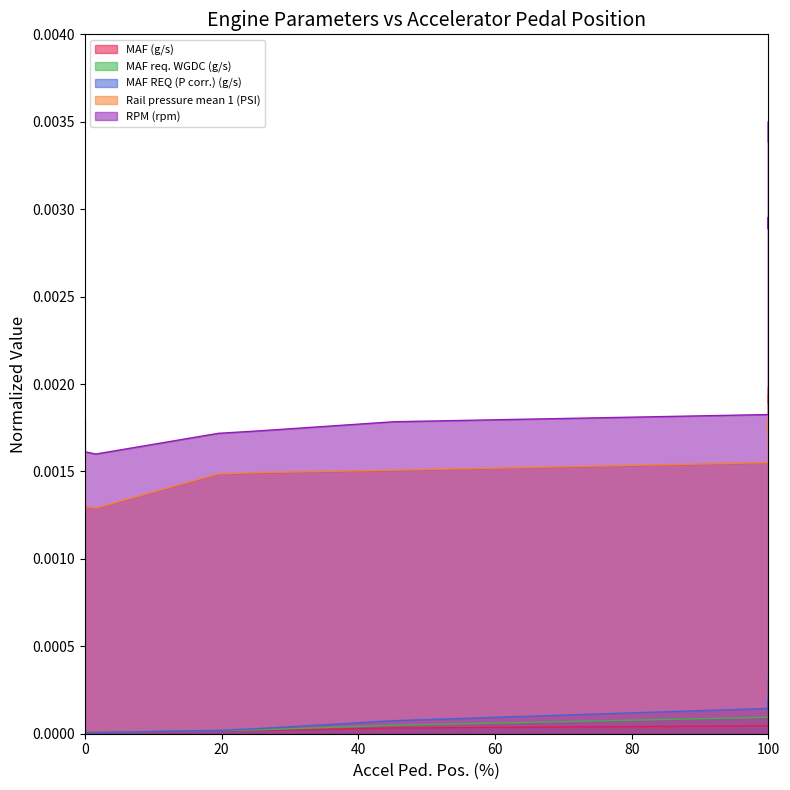

True or false: RPM (rpm) has more than 2 points higher than both neighbors.

False